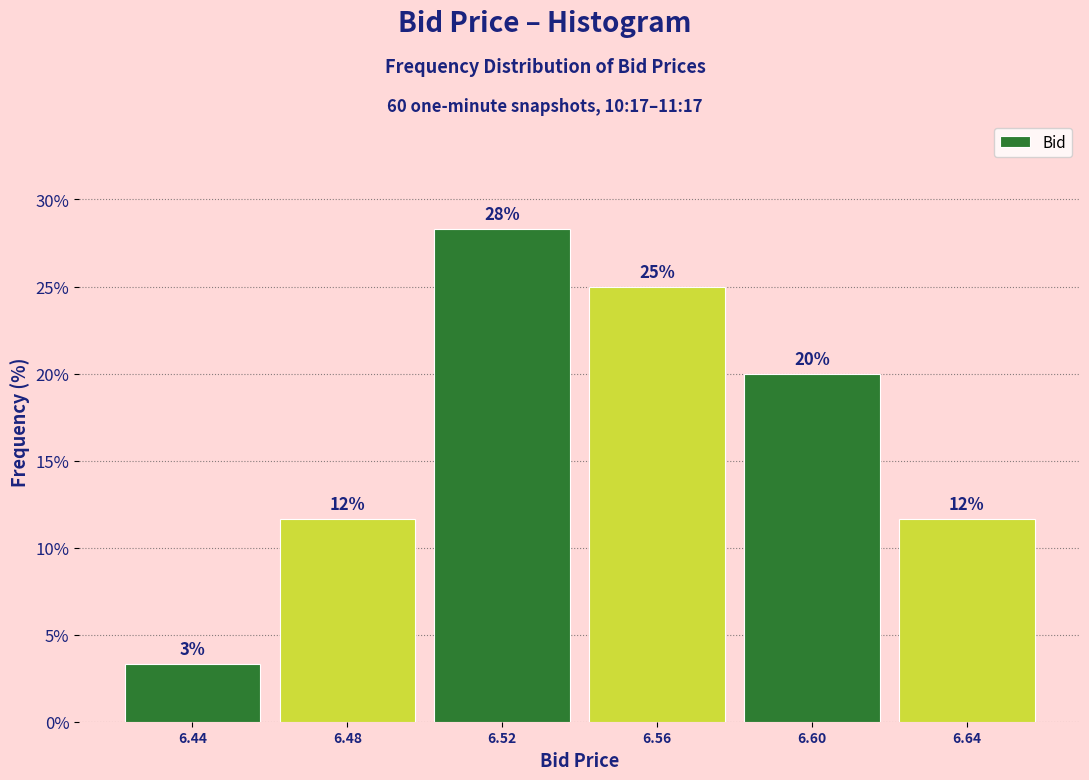

Does the chart contain any negative values?

No